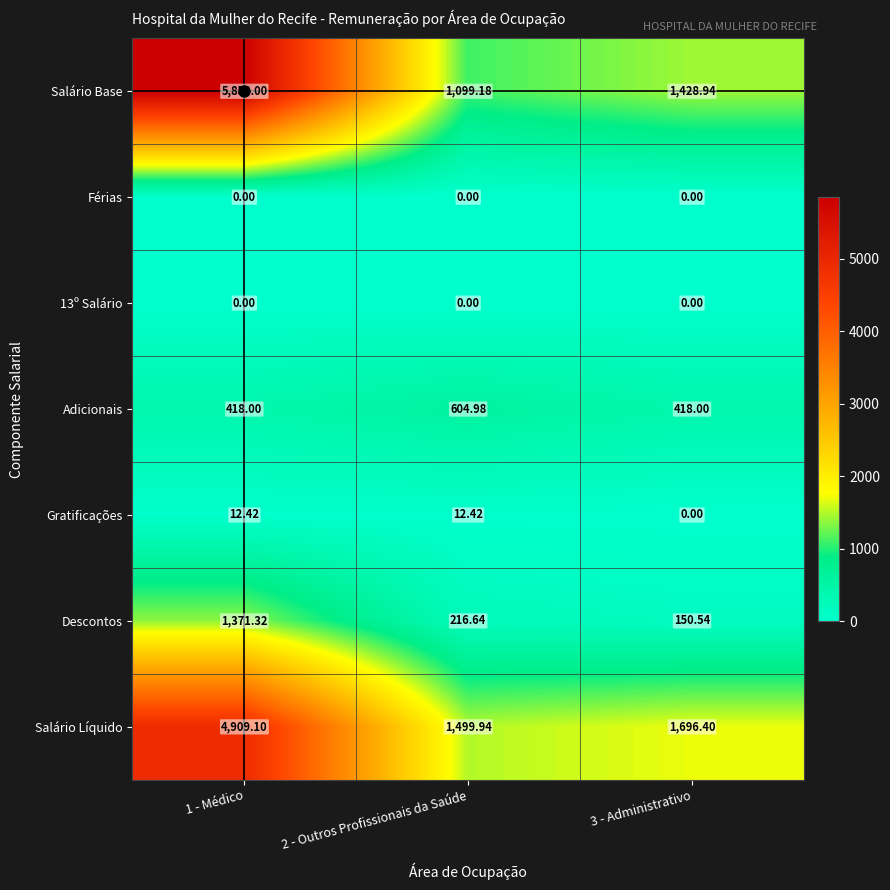

Between 1 - Médico and 3 - Administrativo, which series saw the biggest shift?

Salário Base